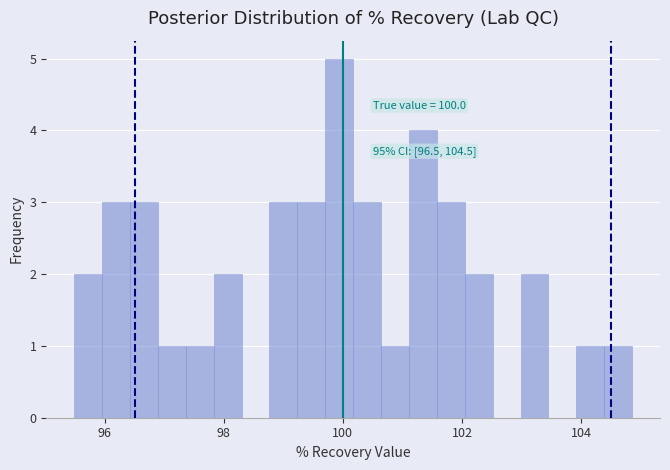

Read against the x-axis, roughly where is the centre of the tallest bar?

100.0